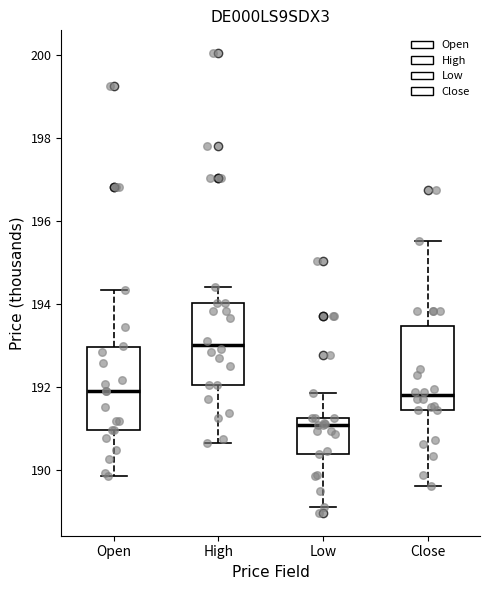

Where does the median line of the box for Low sit on the y-axis? The values are not printed on the chart, so give them approximately, as read against the axis.

191.0